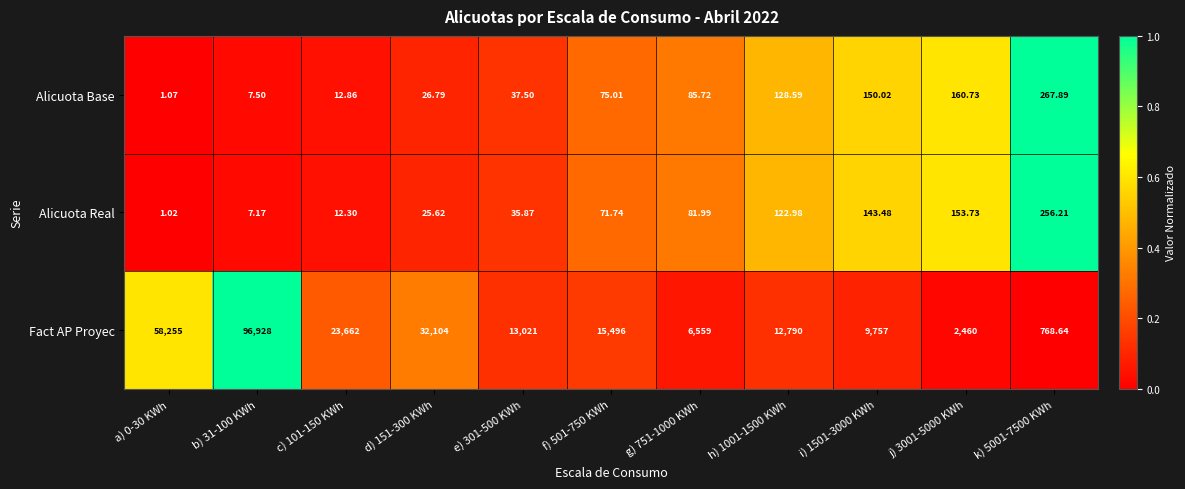

List the series in order of their peak value, highest first.

Fact AP Proyec, Alicuota Base, Alicuota Real